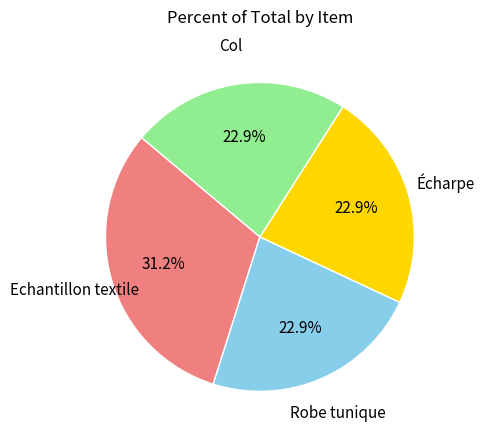

Is there a majority slice in this chart?

No